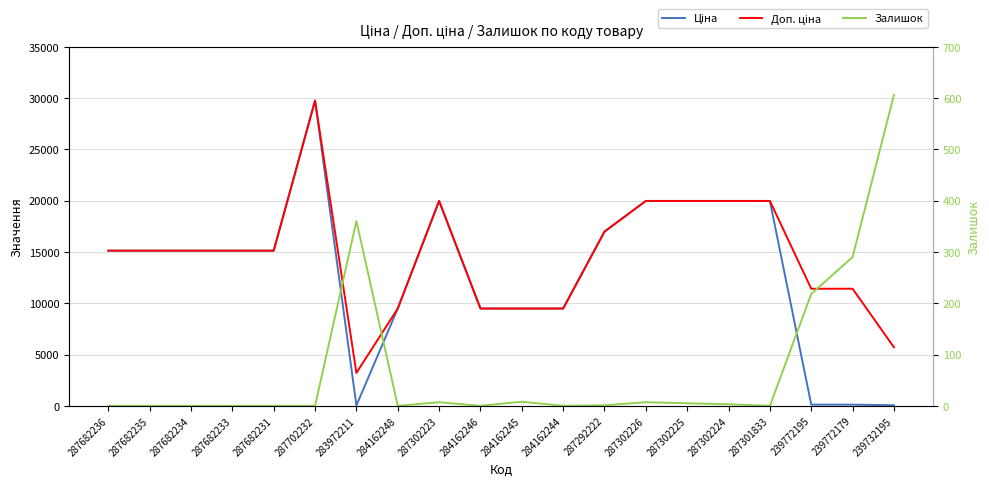

What is the approximate value of Доп. ціна at 283972211?

3205.0